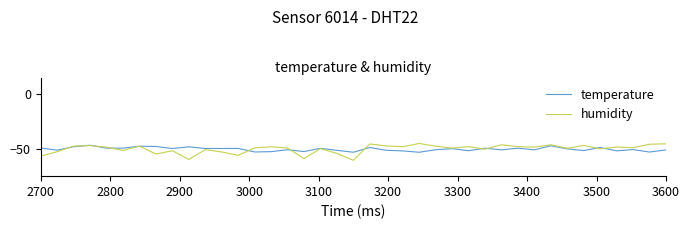

What are all the series names shown in the legend?

temperature, humidity